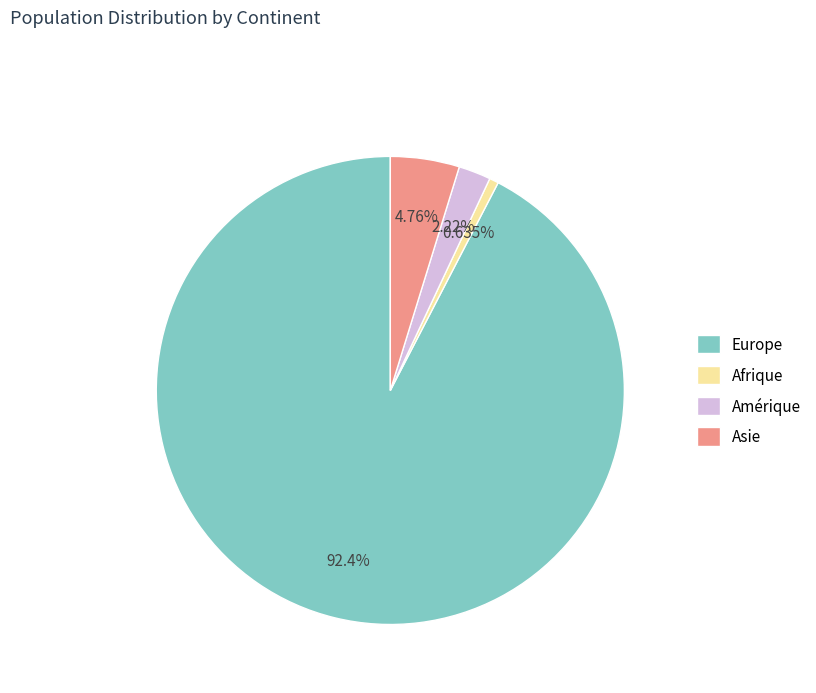

Does any single category account for the majority?

Yes